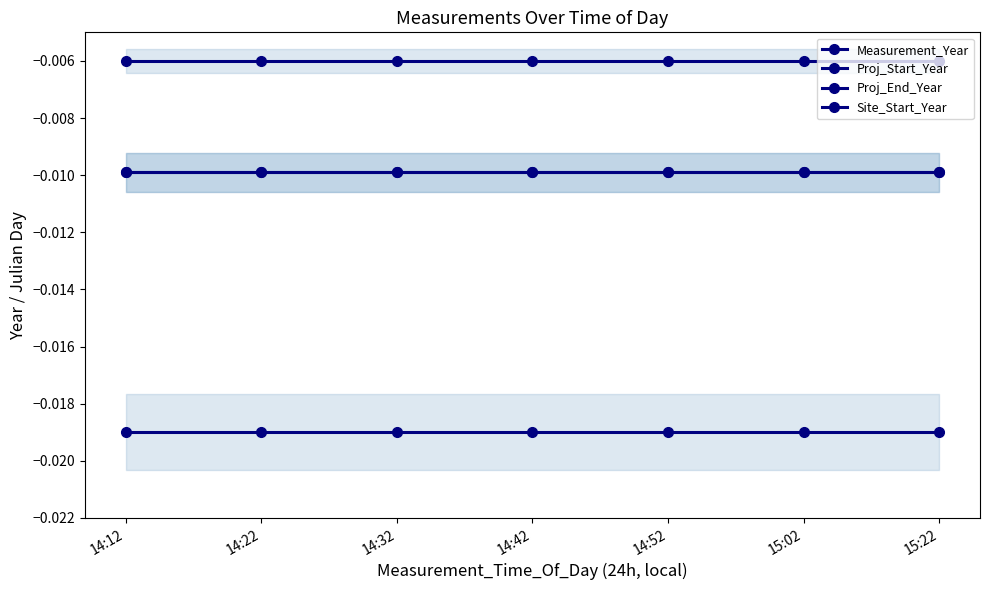

True or false: Measurement_Year and Proj_Start_Year cross at least once.

False